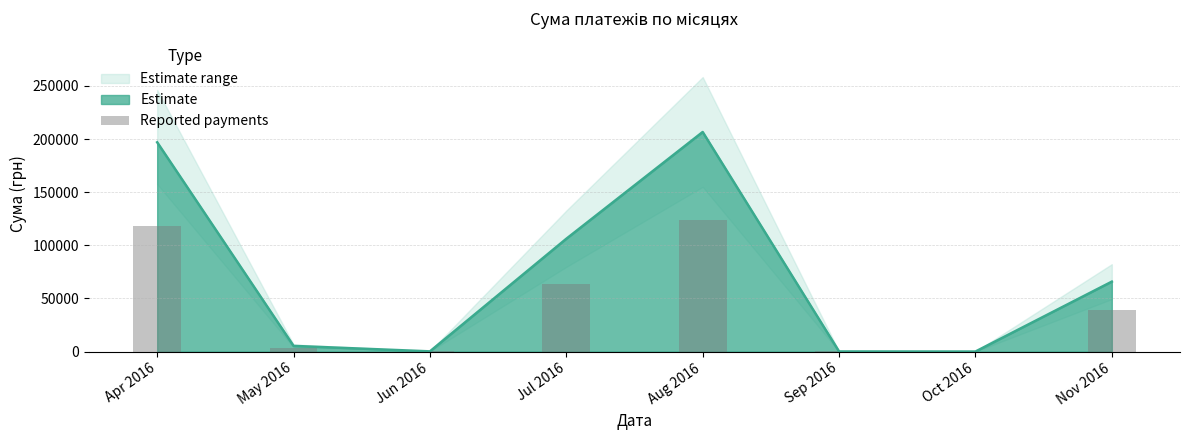

Reading left to right, transcribe all the data shown in this chart.

118161.0	3196.8	105.6	63688.3	123978.8	50.7	0.0	39474.3